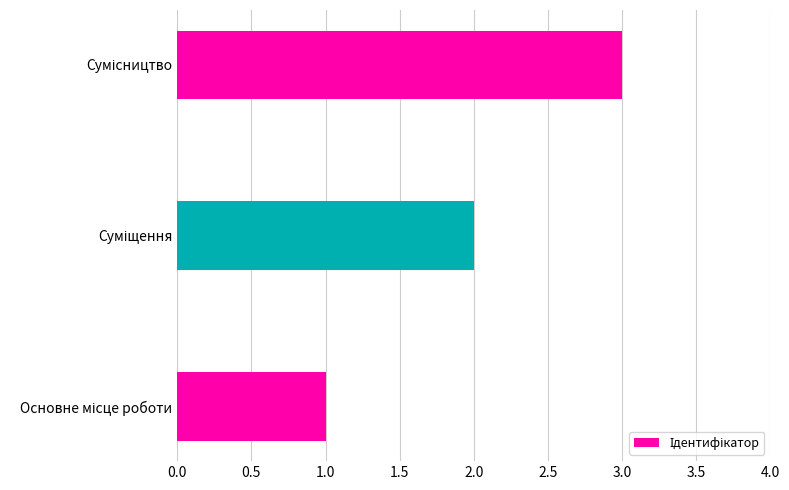

What is the sum of all values?

6